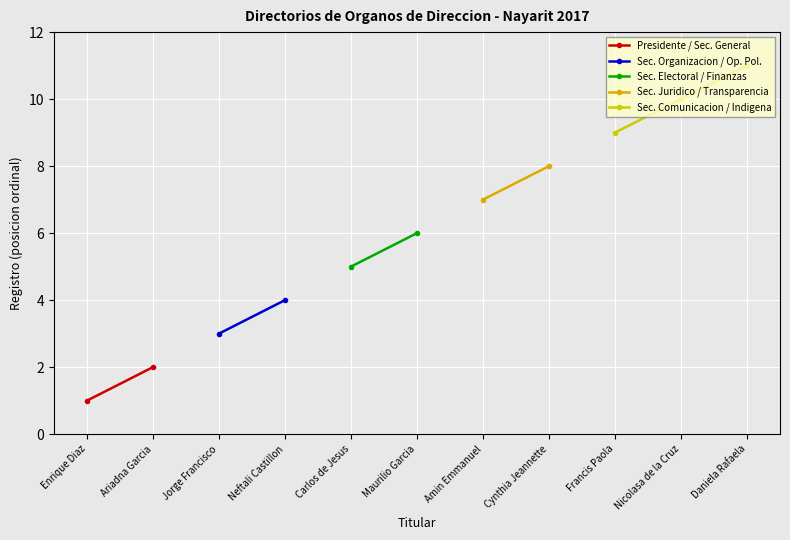

What is the label of the 6th point from the right?

Maurilio Garcia